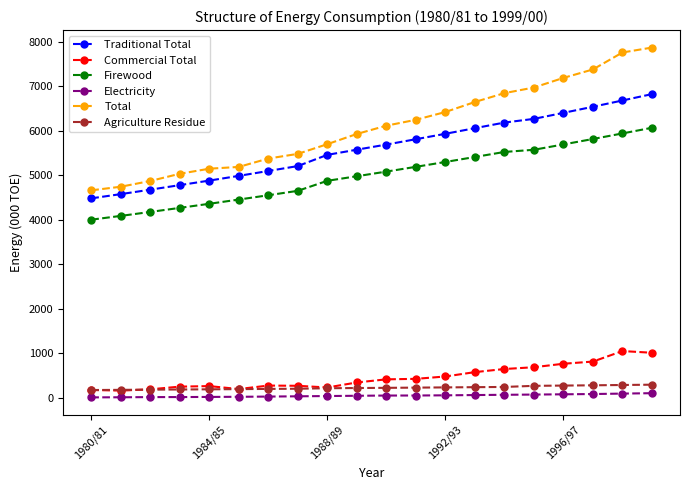

What is the maximum value shown in the chart?

7869